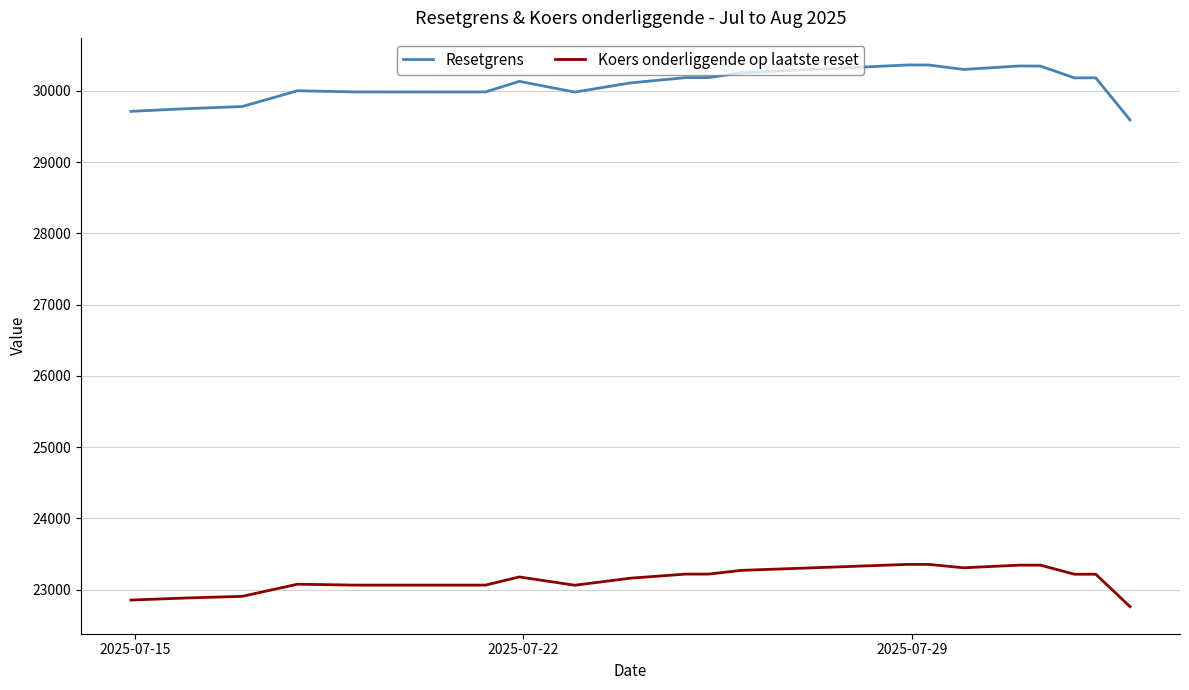

List the series in order of their peak value, lowest first.

Koers onderliggende op laatste reset, Resetgrens